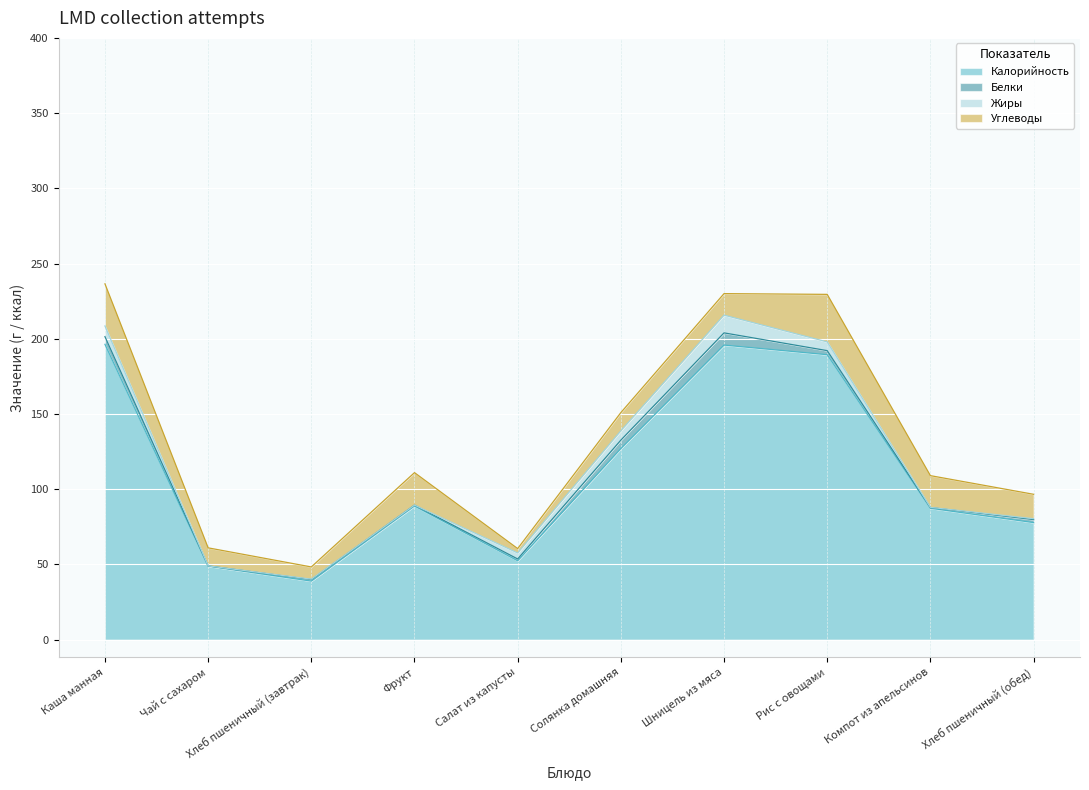

What position from the left is Каша манная?

1